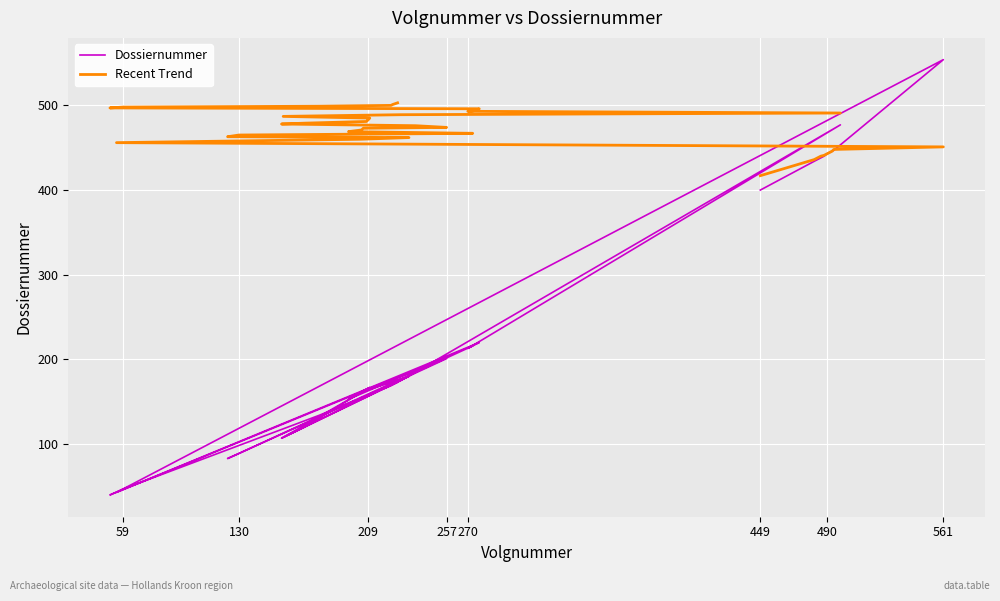

Does the chart display data point markers on the line(s)?

No